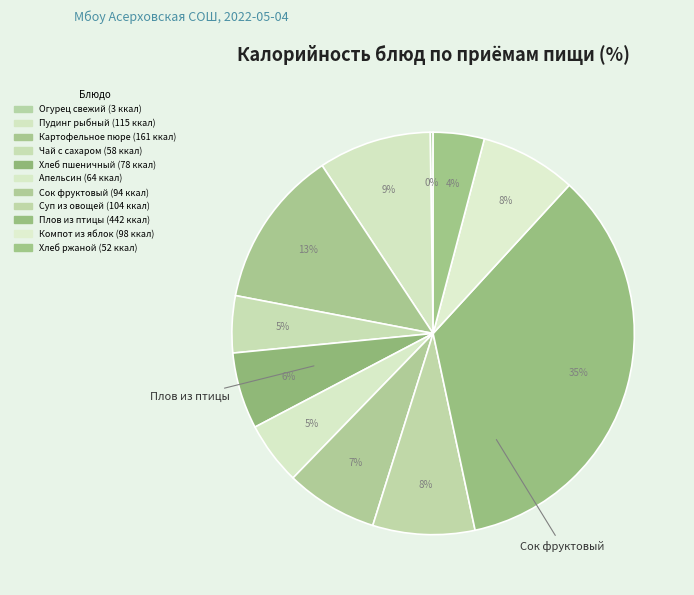

Does Огурец свежий account for over 50% of the chart?

No